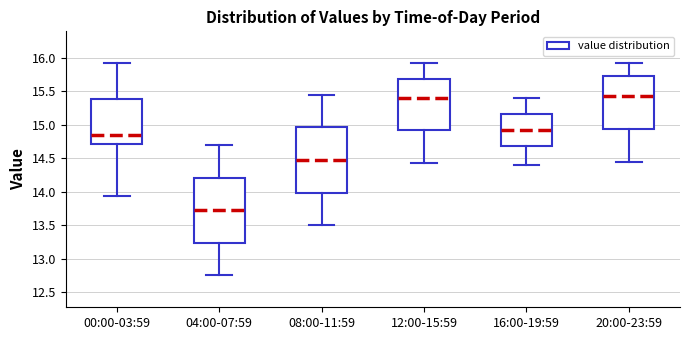

Reading left to right, read every box against the y-axis: the position of its median line, the range the box covers, and the ends of its whiskers. The values are not printed on the chart, so give them approximately, as read against the axis.

00:00-03:59: median 14.85, box 14.70 to 15.40, whiskers 13.95 to 15.90
04:00-07:59: median 13.75, box 13.25 to 14.20, whiskers 12.75 to 14.70
08:00-11:59: median 14.50, box 14.00 to 14.95, whiskers 13.50 to 15.45
12:00-15:59: median 15.40, box 14.90 to 15.70, whiskers 14.45 to 15.90
16:00-19:59: median 14.95, box 14.70 to 15.15, whiskers 14.40 to 15.40
20:00-23:59: median 15.45, box 14.95 to 15.75, whiskers 14.45 to 15.90